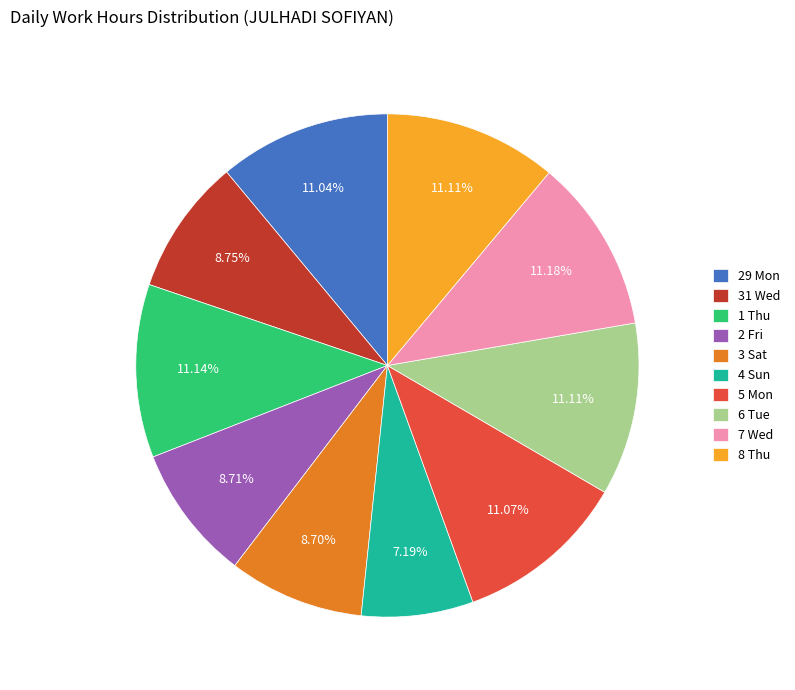

To the nearest percent, what is the average slice percentage?

10%